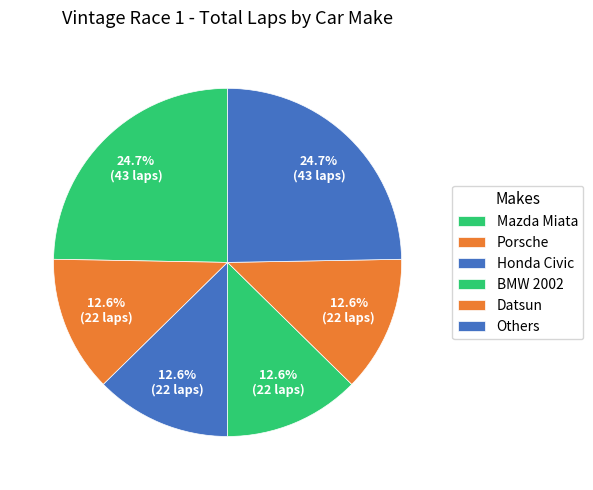

Count the number of slices in the pie.

6